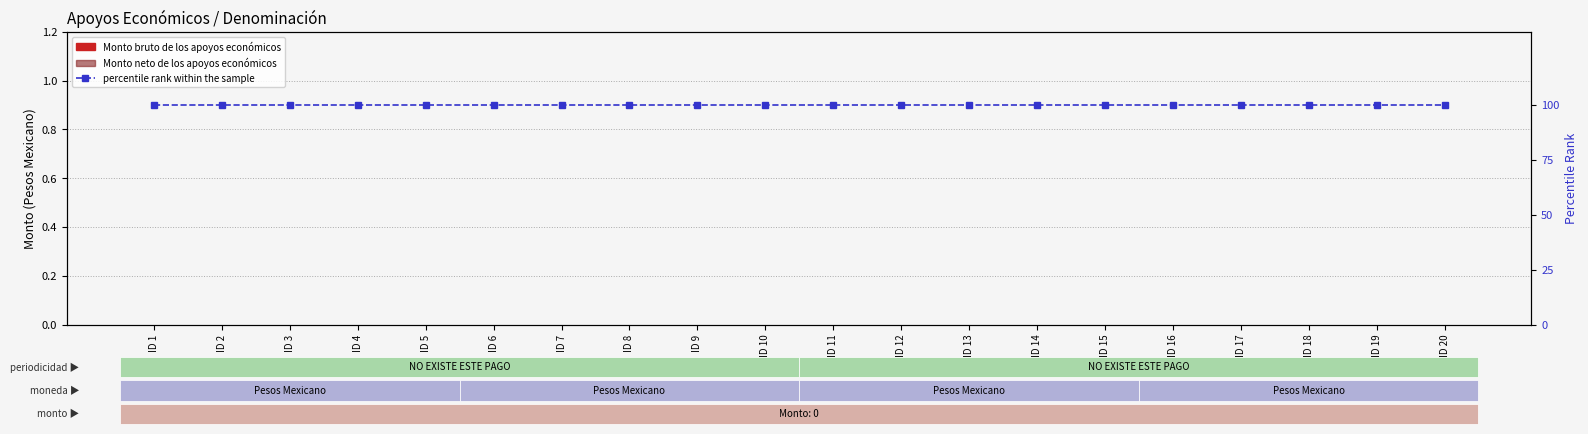

What is the maximum value shown in the chart?

100